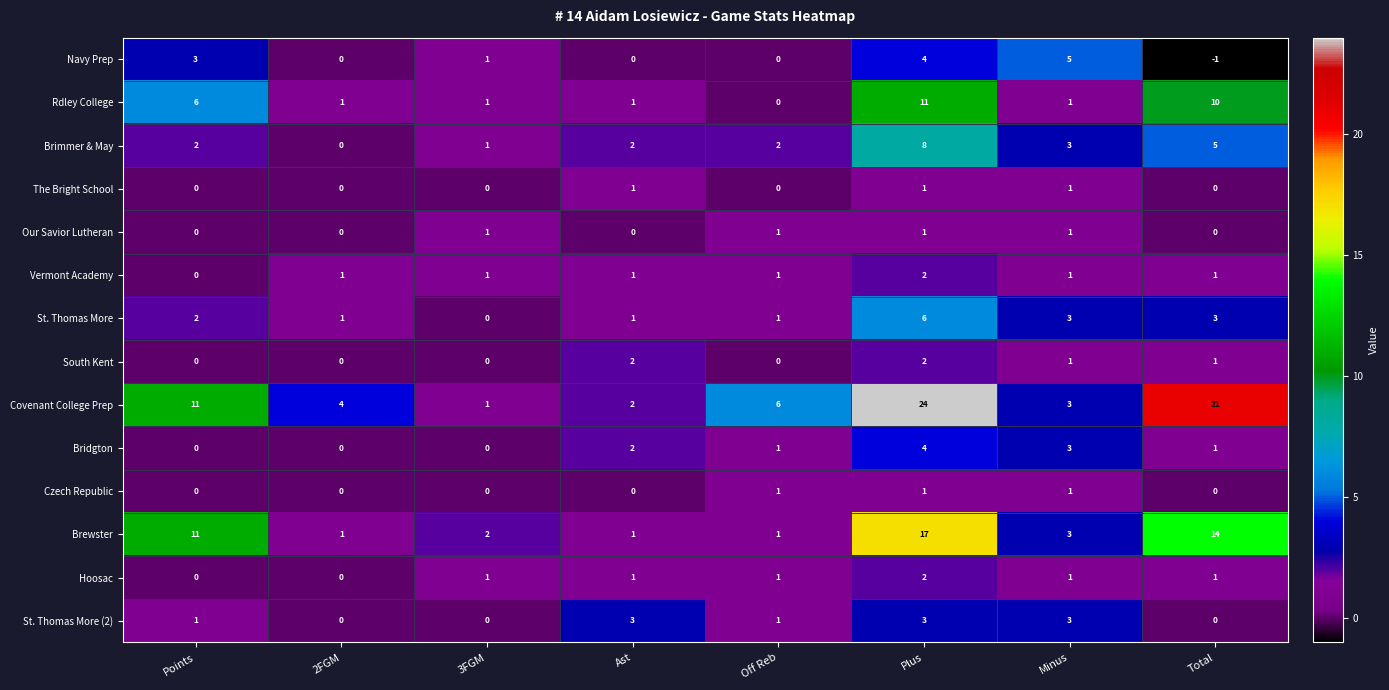

How many series are shown in this chart?

14